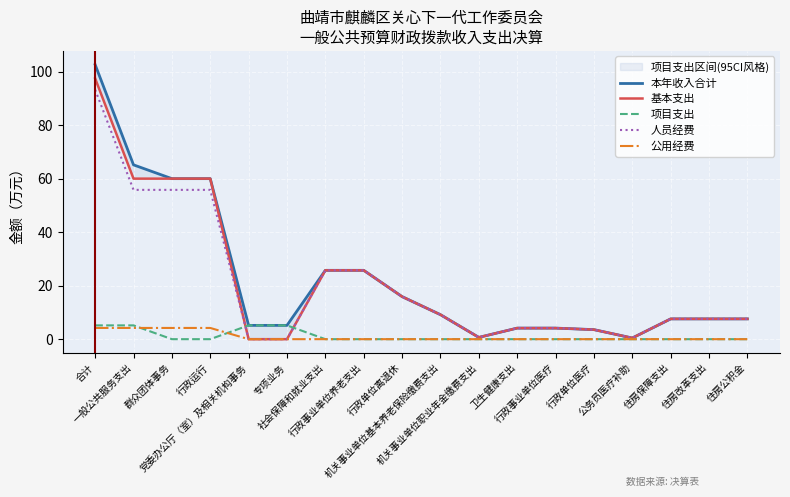

Reading left to right, list all the values displayed in this chart.

本年收入合计: 合计=102.7	一般公共服务支出=65.2	群众团体事务=60.1	行政运行=60.1	党委办公厅（室）及相关机构事务=5.2	专项业务=5.2	社会保障和就业支出=25.8	行政事业单位养老支出=25.8	行政单位离退休=15.9	机关事业单位基本养老保险缴费支出=9.2	机关事业单位职业年金缴费支出=0.7	卫生健康支出=4.1	行政事业单位医疗=4.1	行政单位医疗=3.6	公务员医疗补助=0.4	住房保障支出=7.6	住房改革支出=7.6	住房公积金=7.6
基本支出: 合计=97.6	一般公共服务支出=60.1	群众团体事务=60.1	行政运行=60.1	党委办公厅（室）及相关机构事务=0.0	专项业务=0.0	社会保障和就业支出=25.8	行政事业单位养老支出=25.8	行政单位离退休=15.9	机关事业单位基本养老保险缴费支出=9.2	机关事业单位职业年金缴费支出=0.7	卫生健康支出=4.1	行政事业单位医疗=4.1	行政单位医疗=3.6	公务员医疗补助=0.4	住房保障支出=7.6	住房改革支出=7.6	住房公积金=7.6
项目支出: 合计=5.2	一般公共服务支出=5.2	群众团体事务=0.0	行政运行=0.0	党委办公厅（室）及相关机构事务=5.2	专项业务=5.2	社会保障和就业支出=0.0	行政事业单位养老支出=0.0	行政单位离退休=0.0	机关事业单位基本养老保险缴费支出=0.0	机关事业单位职业年金缴费支出=0.0	卫生健康支出=0.0	行政事业单位医疗=0.0	行政单位医疗=0.0	公务员医疗补助=0.0	住房保障支出=0.0	住房改革支出=0.0	住房公积金=0.0
人员经费: 合计=93.4	一般公共服务支出=55.9	群众团体事务=55.9	行政运行=55.9	党委办公厅（室）及相关机构事务=0.0	专项业务=0.0	社会保障和就业支出=25.8	行政事业单位养老支出=25.8	行政单位离退休=15.9	机关事业单位基本养老保险缴费支出=9.2	机关事业单位职业年金缴费支出=0.7	卫生健康支出=4.1	行政事业单位医疗=4.1	行政单位医疗=3.6	公务员医疗补助=0.4	住房保障支出=7.6	住房改革支出=7.6	住房公积金=7.6
公用经费: 合计=4.2	一般公共服务支出=4.2	群众团体事务=4.2	行政运行=4.2	党委办公厅（室）及相关机构事务=0.0	专项业务=0.0	社会保障和就业支出=0.0	行政事业单位养老支出=0.0	行政单位离退休=0.0	机关事业单位基本养老保险缴费支出=0.0	机关事业单位职业年金缴费支出=0.0	卫生健康支出=0.0	行政事业单位医疗=0.0	行政单位医疗=0.0	公务员医疗补助=0.0	住房保障支出=0.0	住房改革支出=0.0	住房公积金=0.0